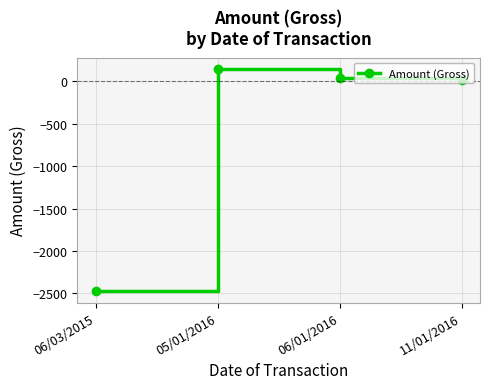

Is this an area chart (filled region under the line)?

No